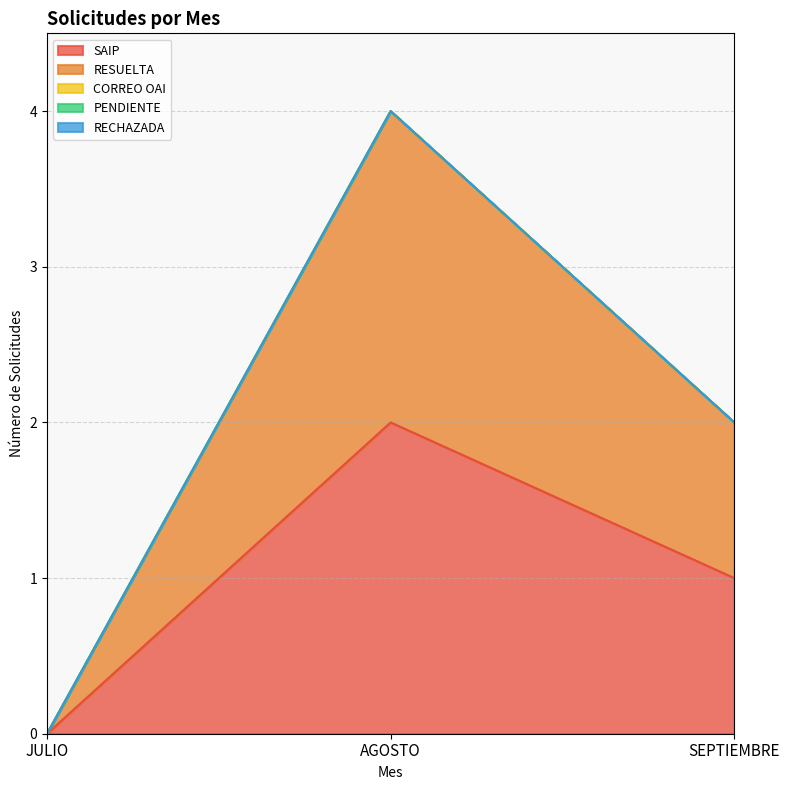

At which label is RECHAZADA closest to 0?

JULIO